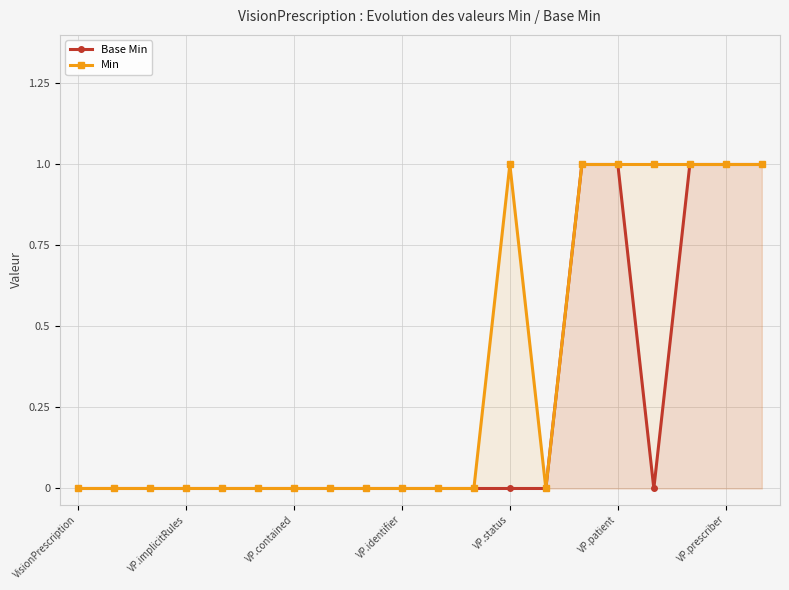

Between 13 and 19, which series saw the biggest shift?

Base Min